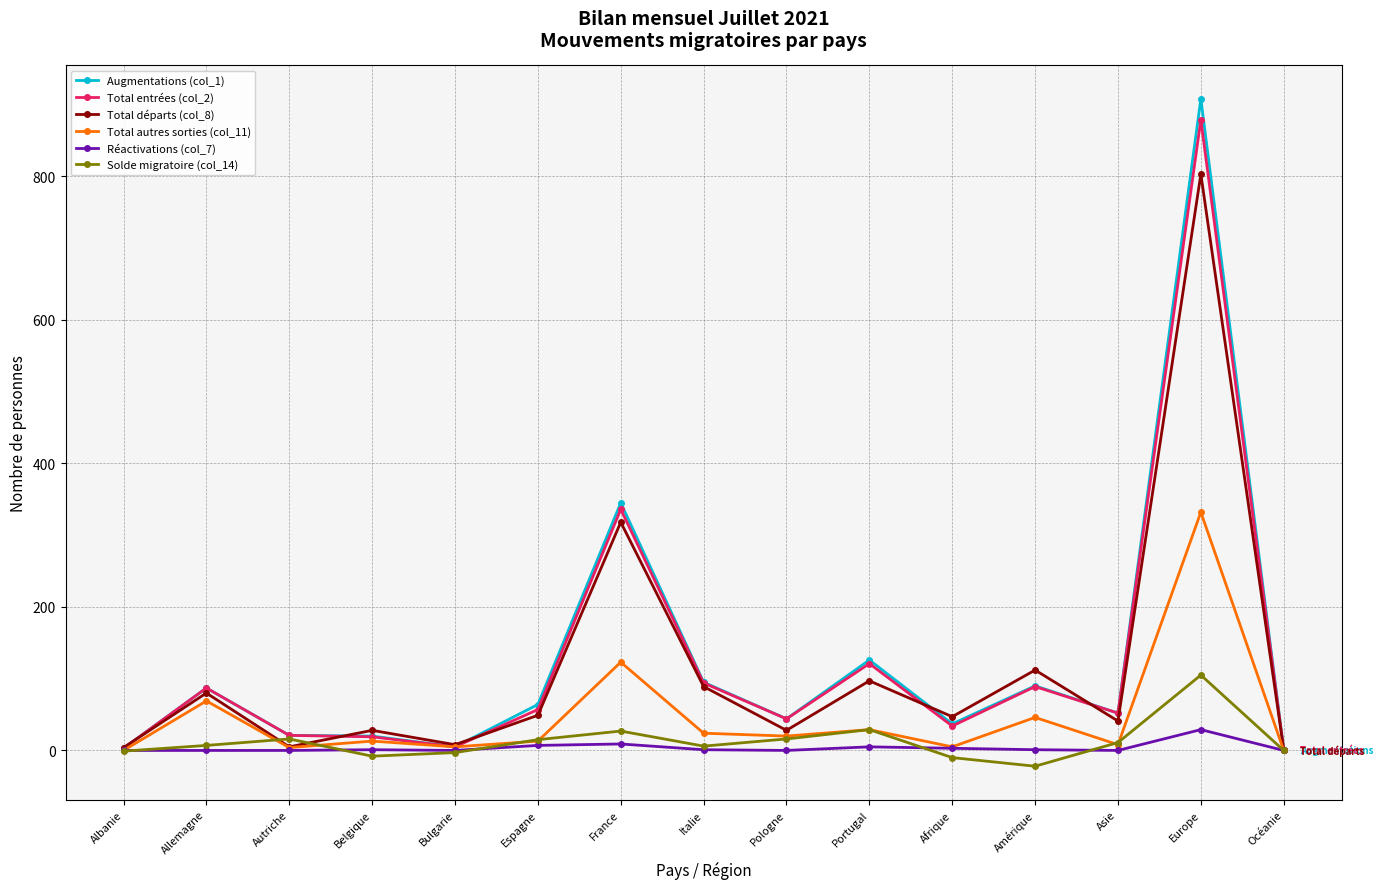

True or false: Total départs (col_8) has more than 1 interior local peaks.

True